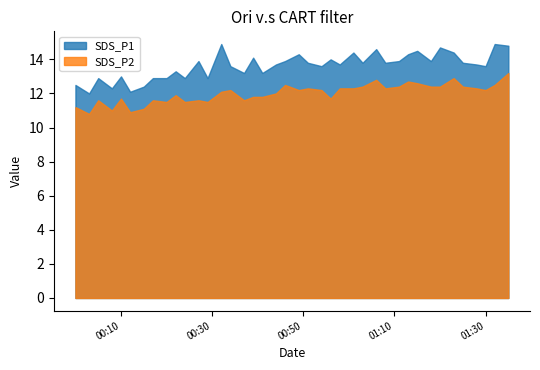

Reading left to right, extract all data points from this chart.

SDS_P1: 12.5	12.0	12.9	12.3	13.0	12.1	12.4	12.9	12.9	13.3	12.9	13.9	12.9	14.9	13.6	13.2	14.1	13.2	13.7	13.9	14.3	13.8	13.6	14.0	13.7	14.4	13.8	14.6	13.8	13.9	14.3	14.5	13.9	14.7	14.4	13.8	13.7	13.6	14.9	14.8
SDS_P2: 11.2	10.8	11.6	11.0	11.7	10.9	11.1	11.6	11.5	11.9	11.5	11.6	11.5	12.1	12.2	11.6	11.8	11.8	12.0	12.5	12.2	12.3	12.2	11.7	12.3	12.3	12.4	12.8	12.3	12.4	12.7	12.6	12.4	12.4	12.9	12.4	12.3	12.2	12.5	13.2